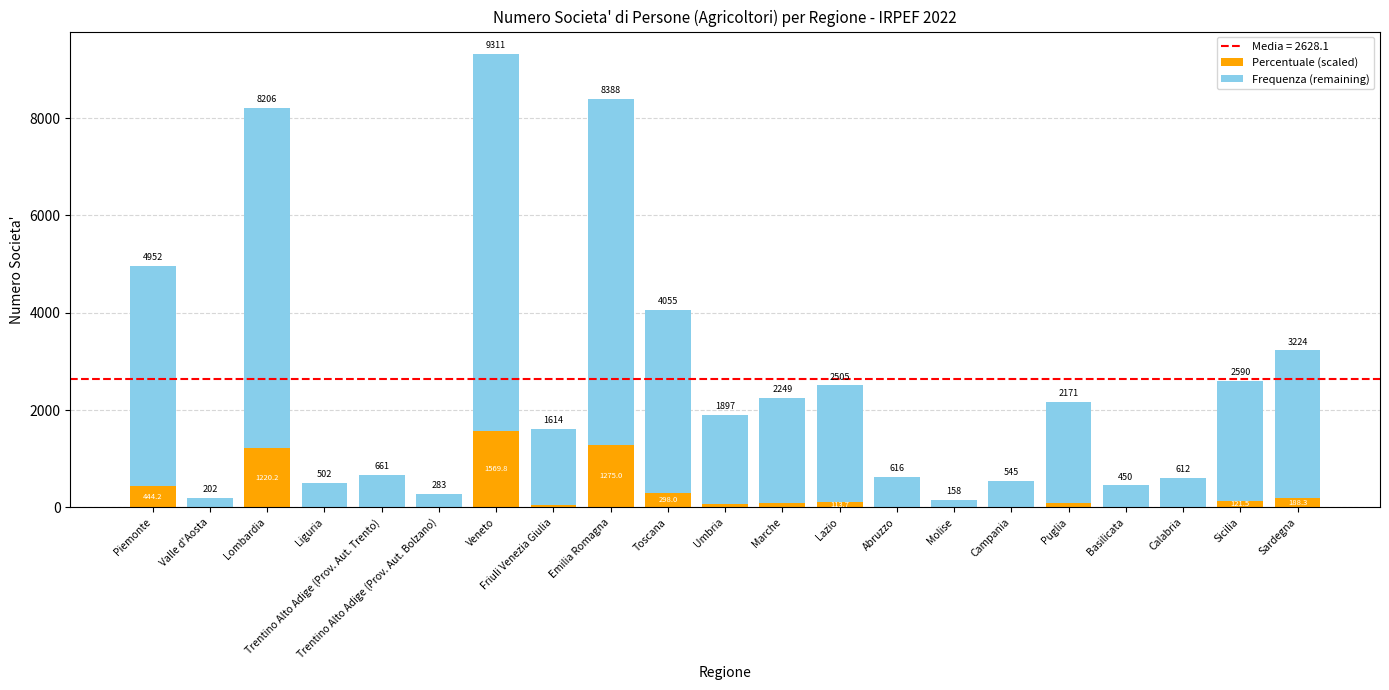

What is the difference between the maximum and minimum values in the Frequenza (remaining) series?

7583.6